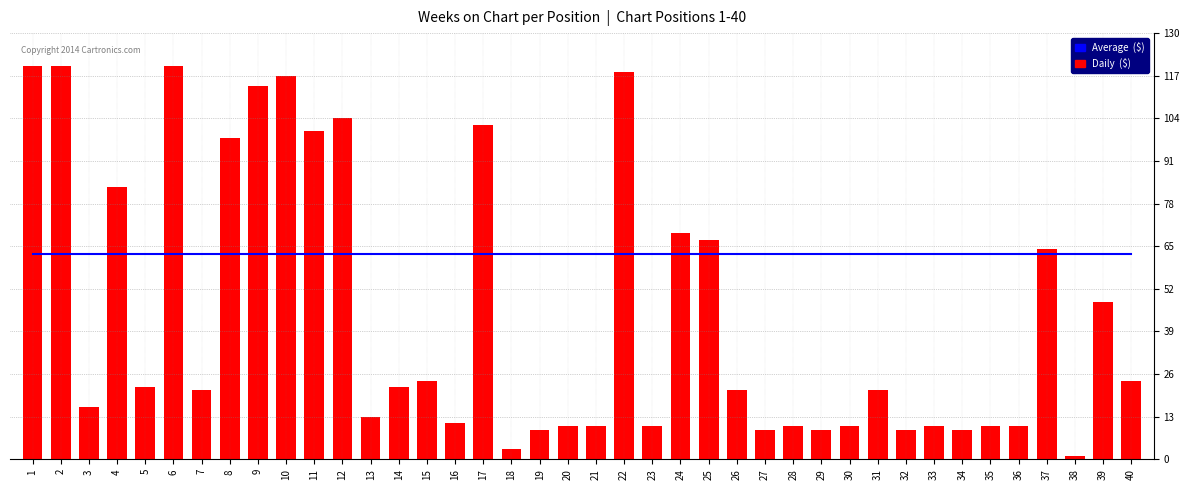

The Average  ($) series shows 62.5 at 16. True or false?

True